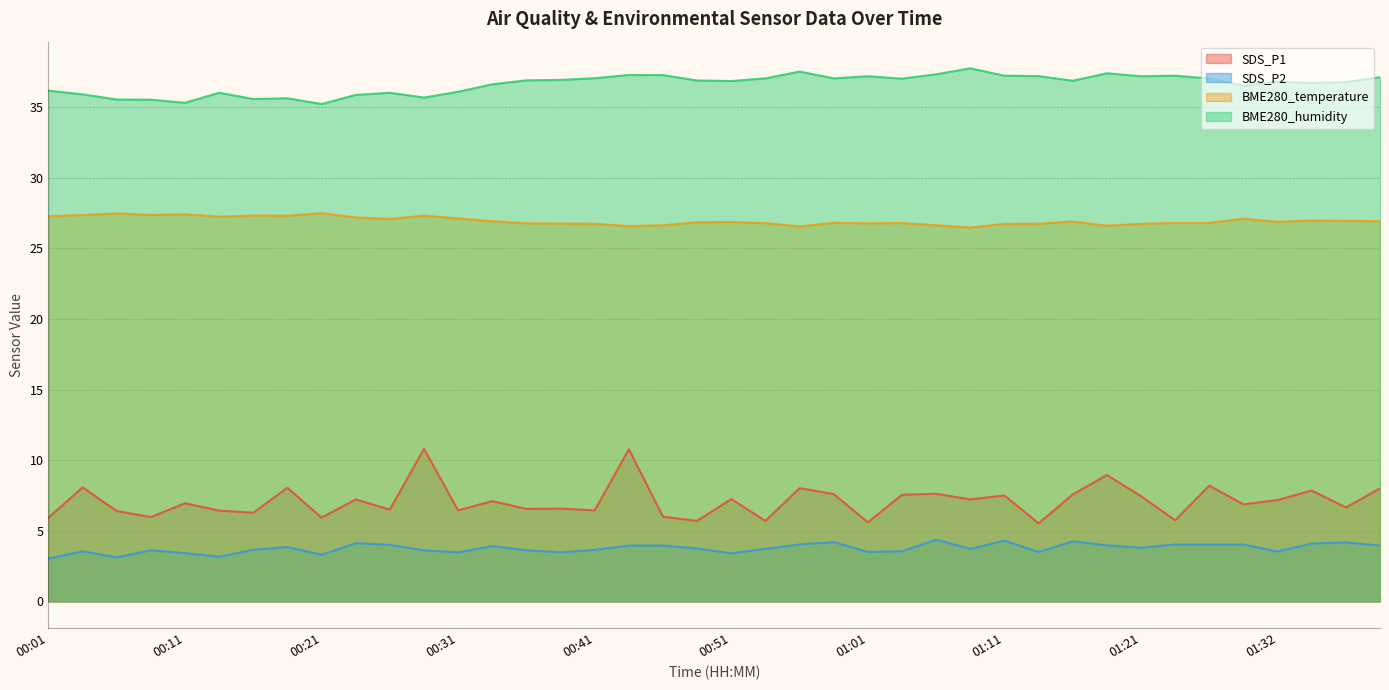

Rank the series by their maximum value, from highest to lowest.

BME280_humidity, BME280_temperature, SDS_P1, SDS_P2